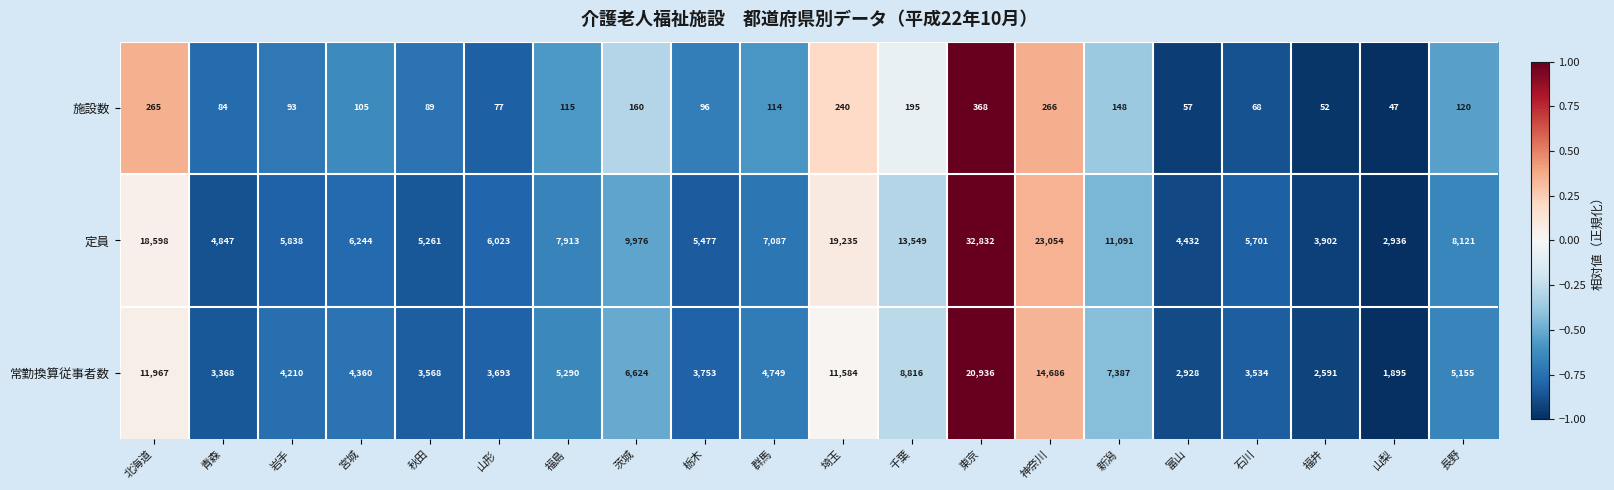

What is the smallest value displayed?

47